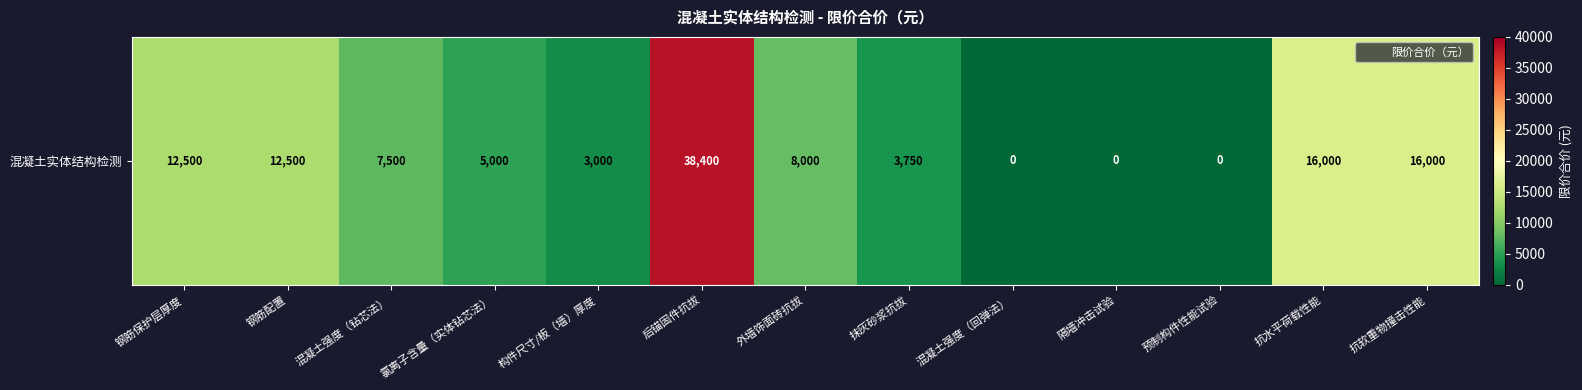

What is the average value?

9435